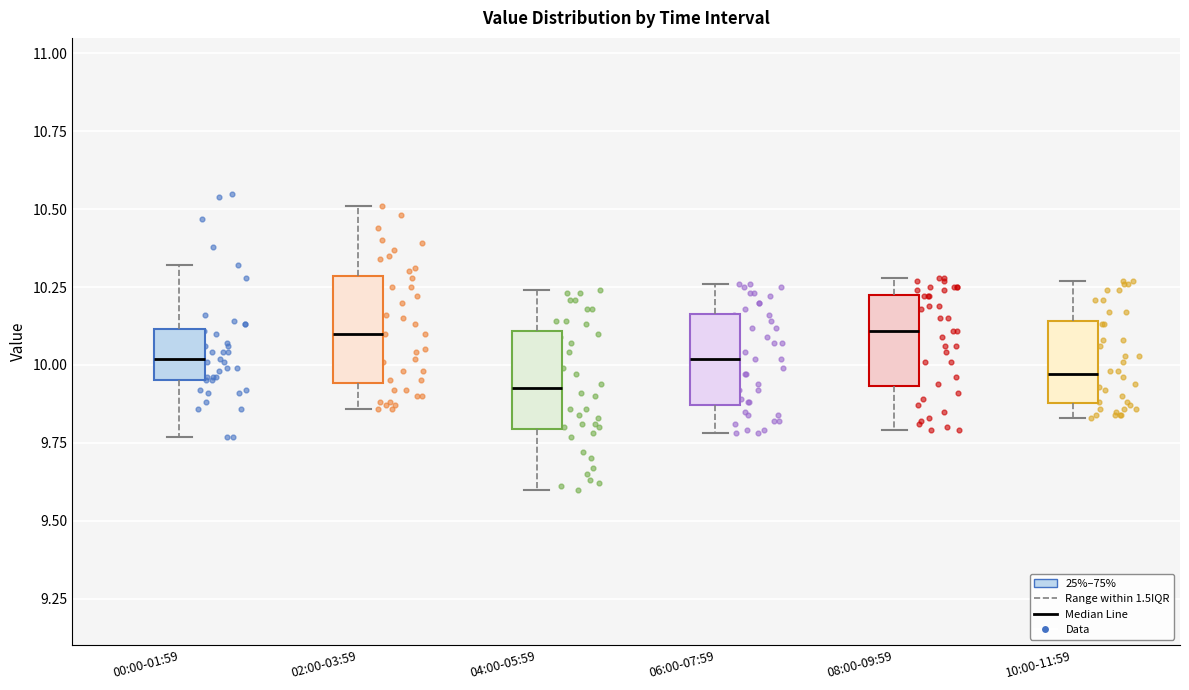

Reading left to right, read every box against the y-axis: the position of its median line, the range the box covers, and the ends of its whiskers. The values are not printed on the chart, so give them approximately, as read against the axis.

00:00-01:59: median 10.00, box 9.95 to 10.10, whiskers 9.75 to 10.30
02:00-03:59: median 10.10, box 9.95 to 10.30, whiskers 9.85 to 10.50
04:00-05:59: median 9.95, box 9.80 to 10.10, whiskers 9.60 to 10.25
06:00-07:59: median 10.00, box 9.85 to 10.15, whiskers 9.80 to 10.25
08:00-09:59: median 10.10, box 9.95 to 10.25, whiskers 9.80 to 10.30
10:00-11:59: median 9.95, box 9.90 to 10.15, whiskers 9.85 to 10.25